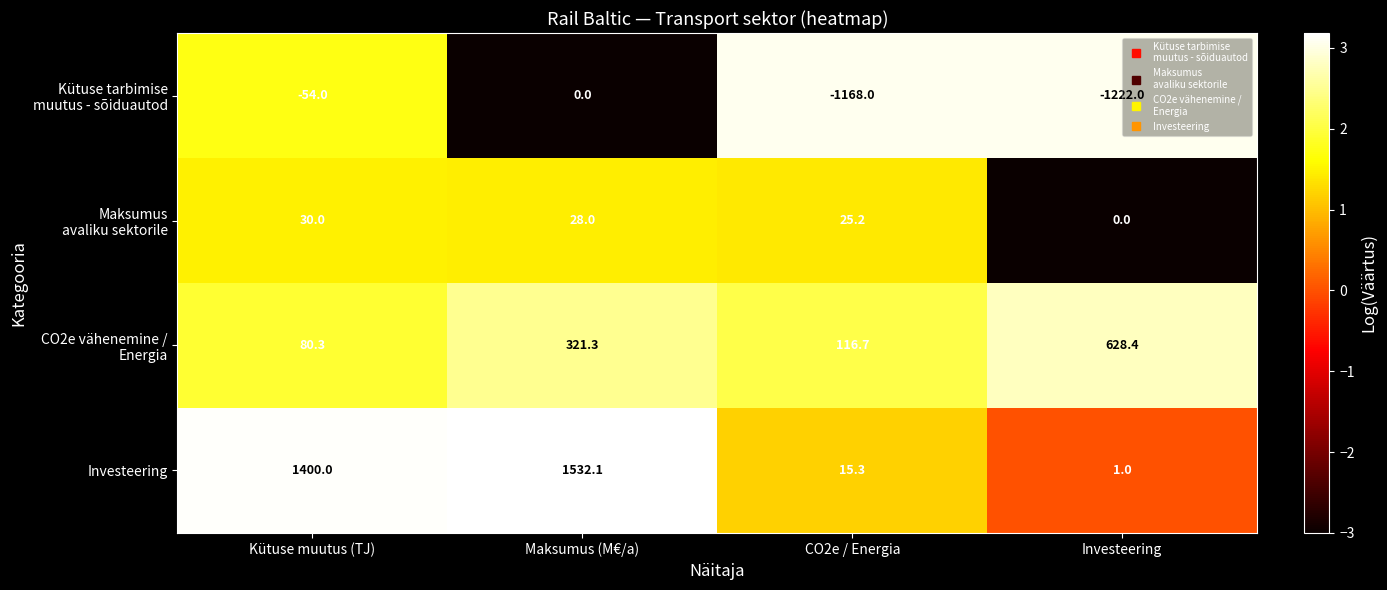

At which category is the sum across all series the highest?

Maksumus (M€/a)